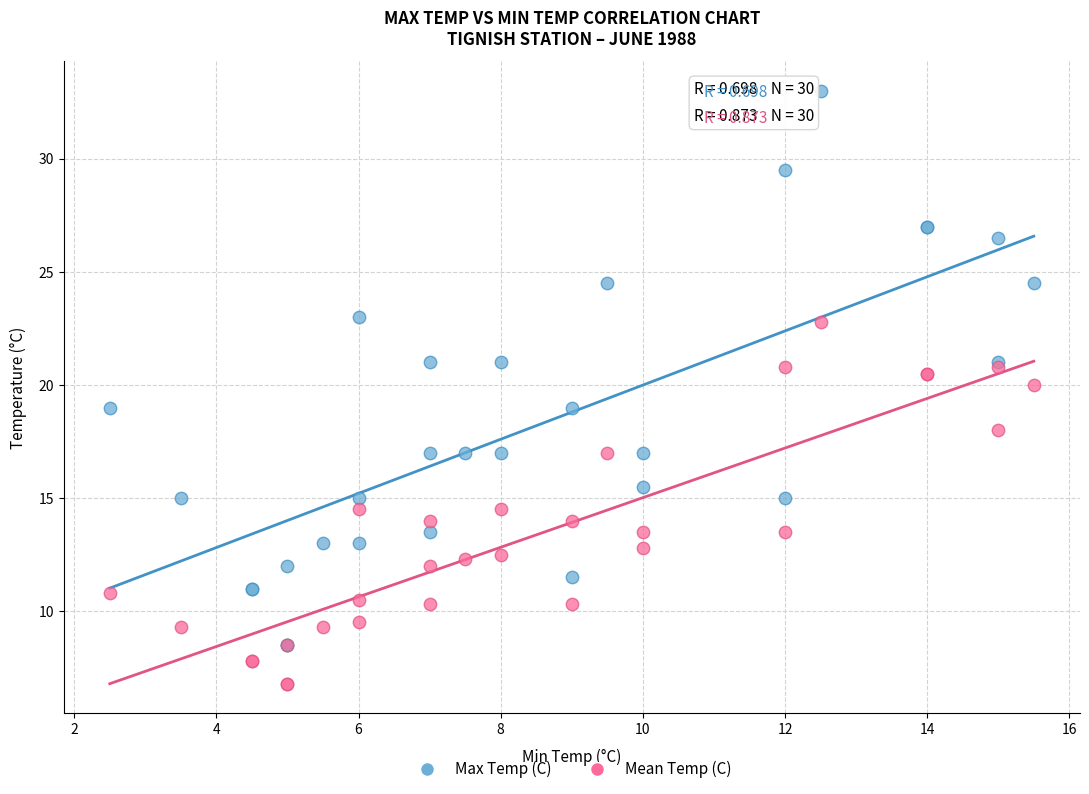

What are all the series names shown in the legend?

Max Temp (C), Mean Temp (C)